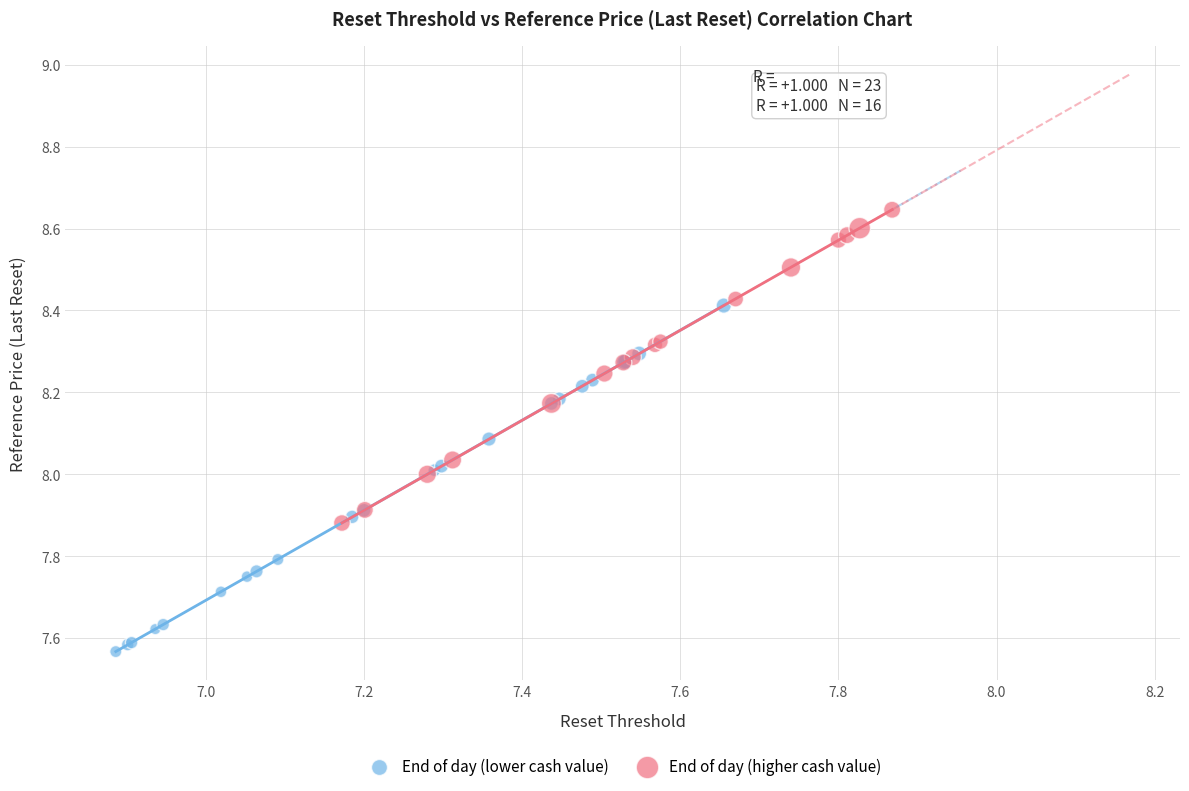

Which series contains the highest Y value?

End of day (higher cash value)